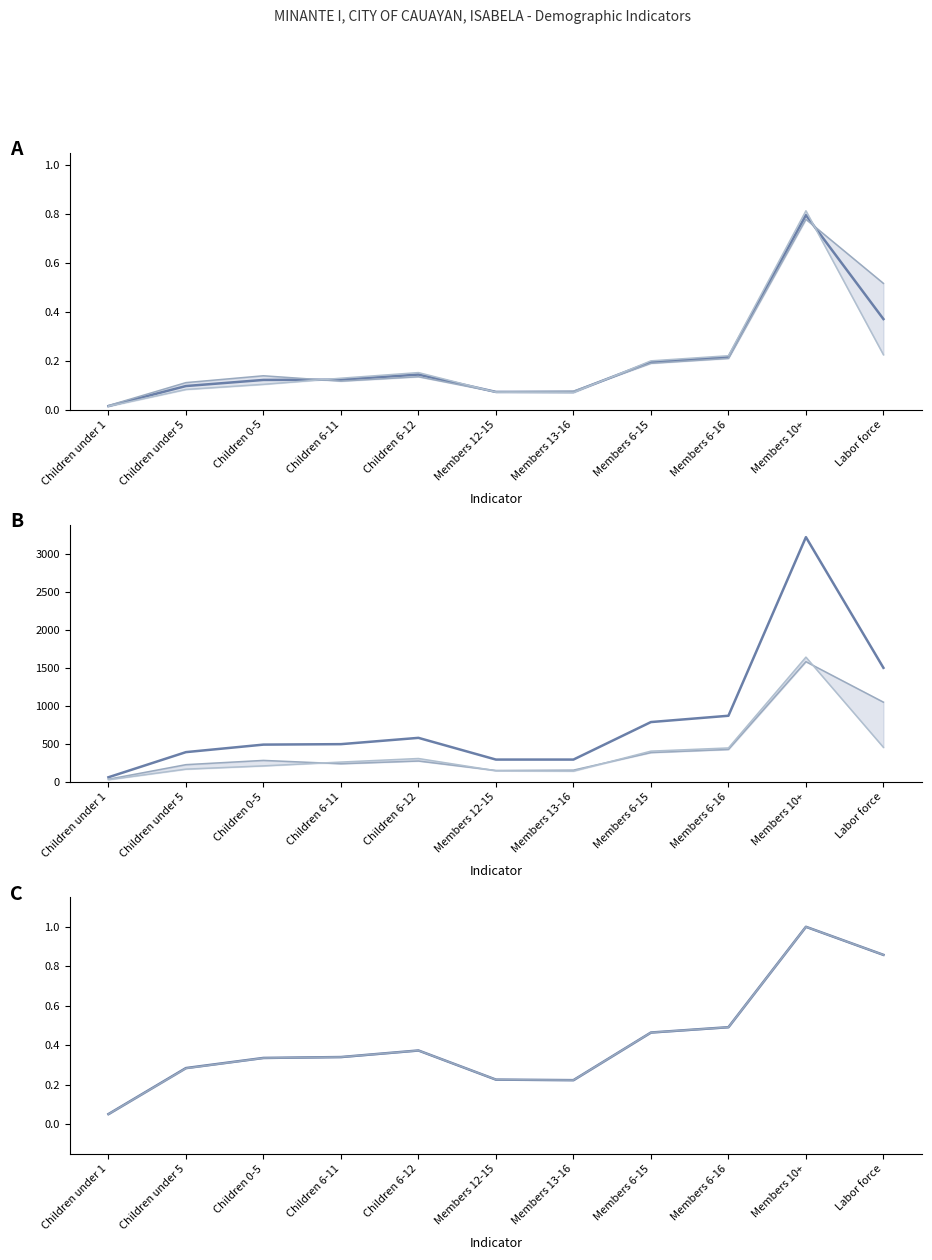

Which has a higher value, Members 6-16 or Children 6-11?

Members 6-16